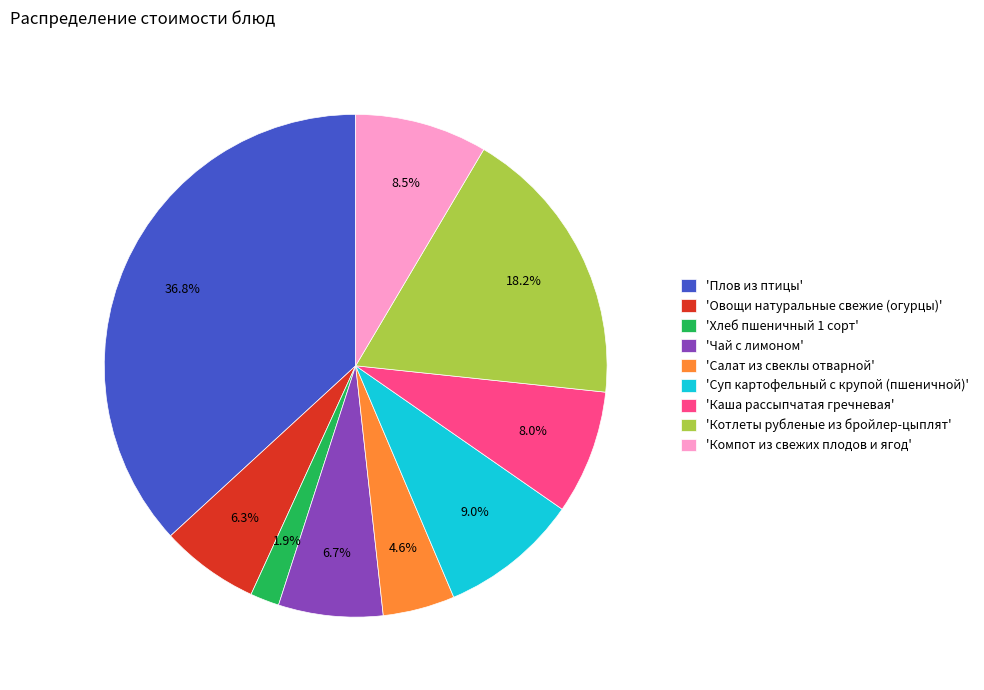

Between 'Овощи натуральные свежие (огурцы)' and 'Котлеты рубленые из бройлер-цыплят', which is larger?

'Котлеты рубленые из бройлер-цыплят'